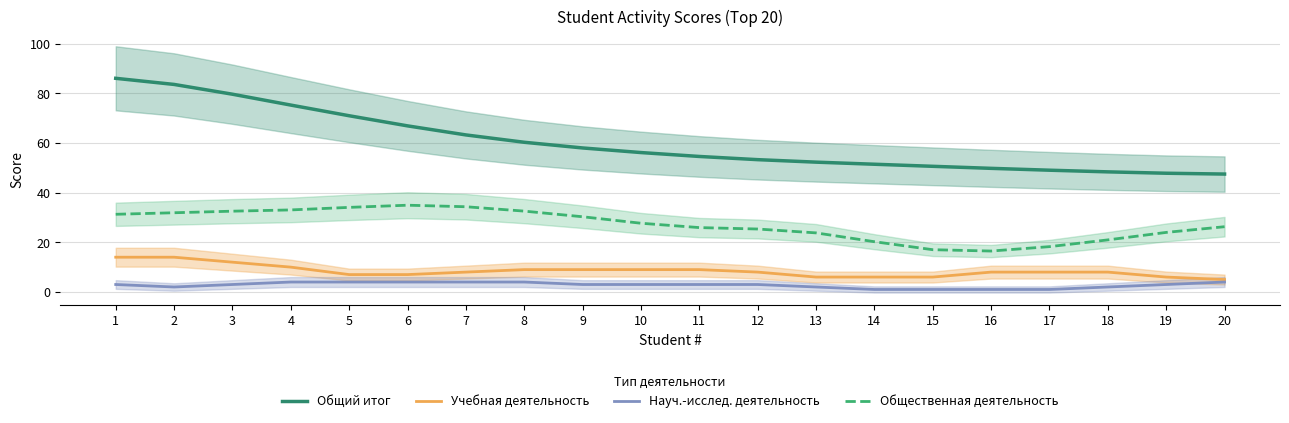

Is it true that Общий итог equals 26.4 at 14?

False